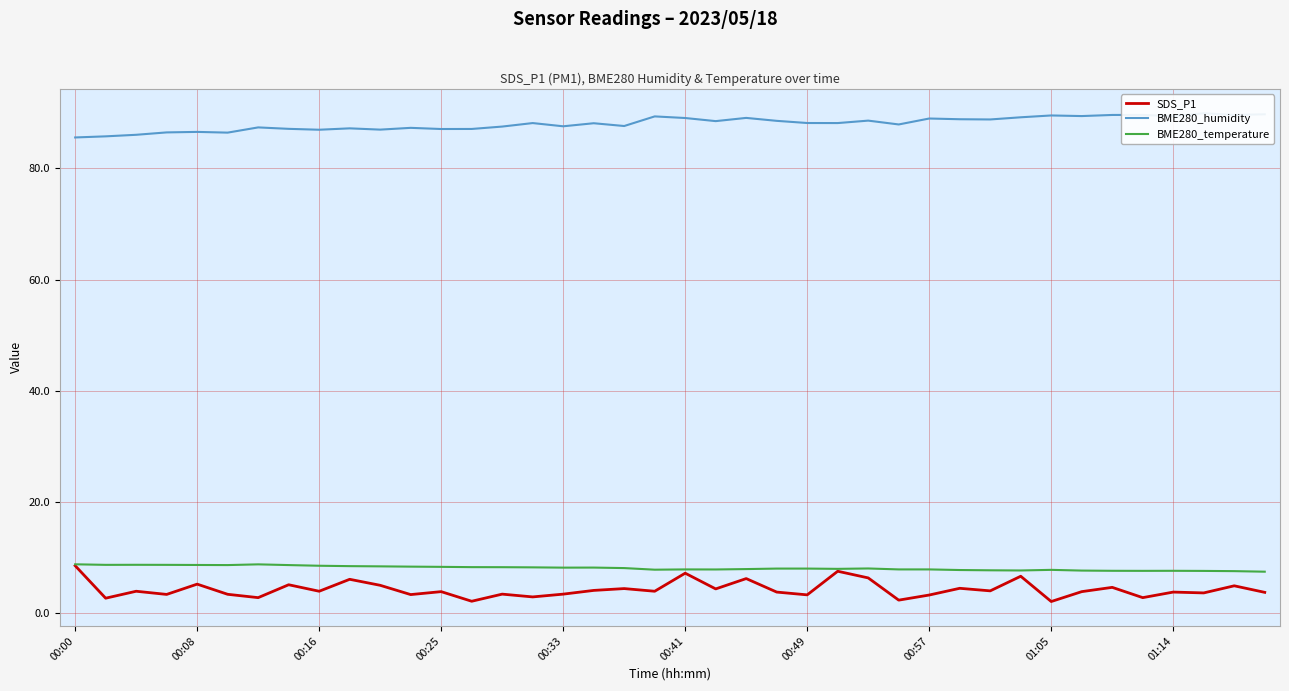

What is the maximum value shown in the chart?

89.9